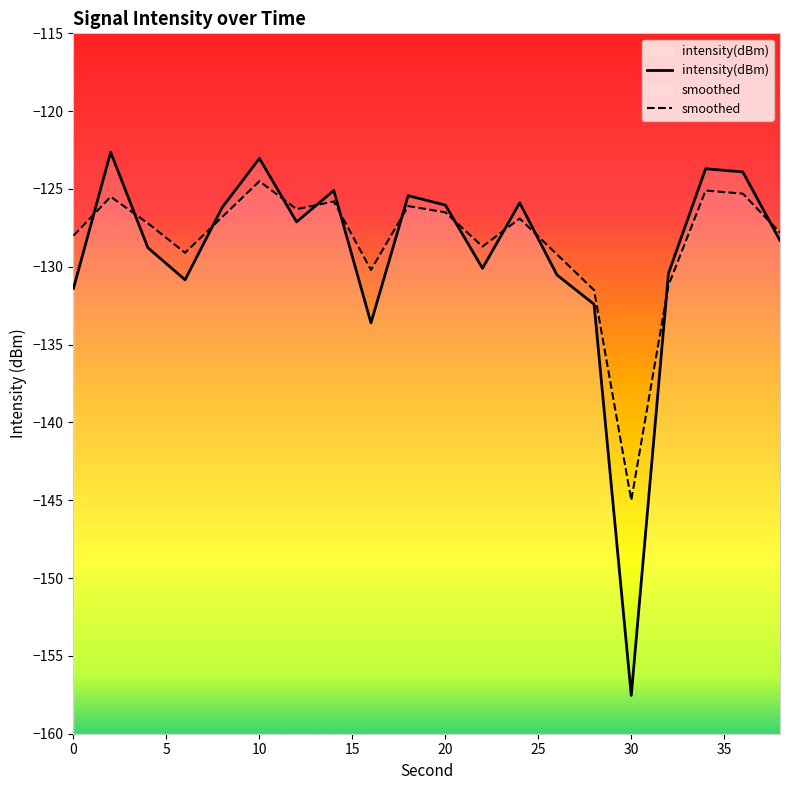

Is the value of smoothed at 16 greater than the value of intensity(dBm) at 26?

Yes